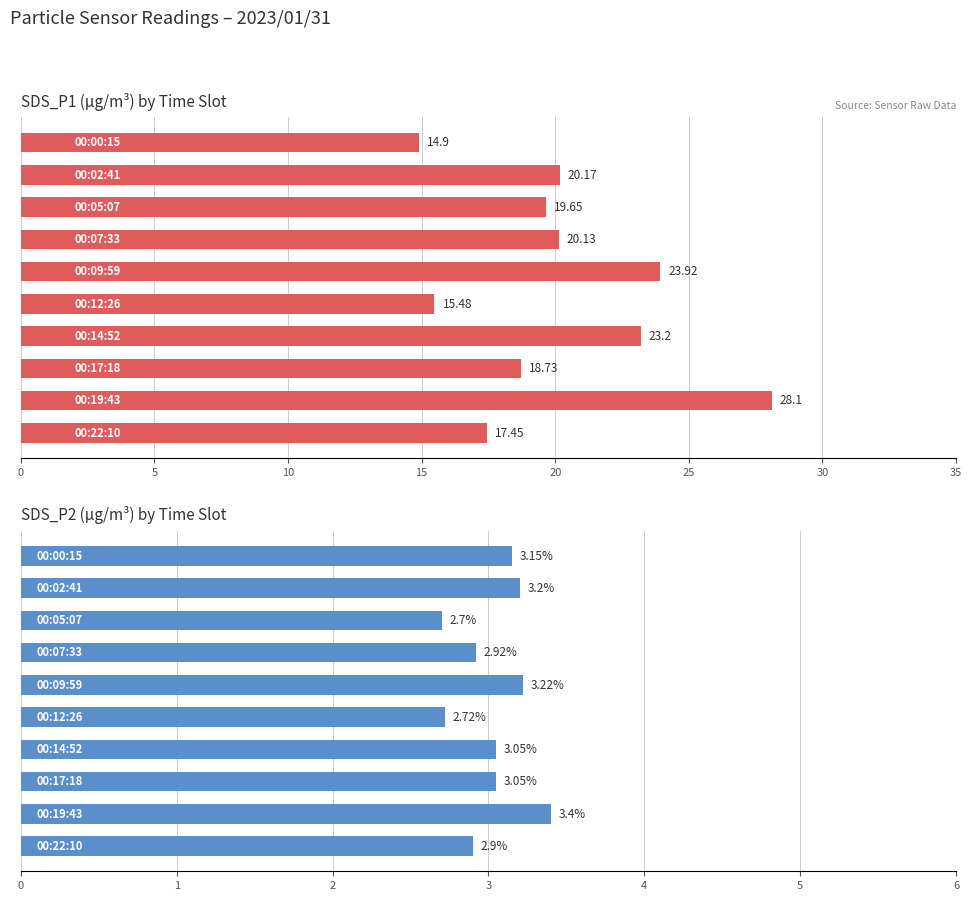

What is the difference between the second highest and second lowest values in the SDS_P2 series?

0.5